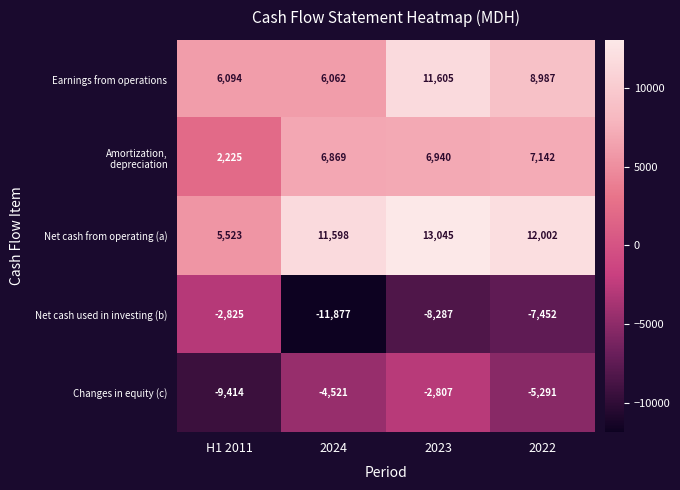

Is it true that Changes in equity (c) equals -1149 at 2024?

False